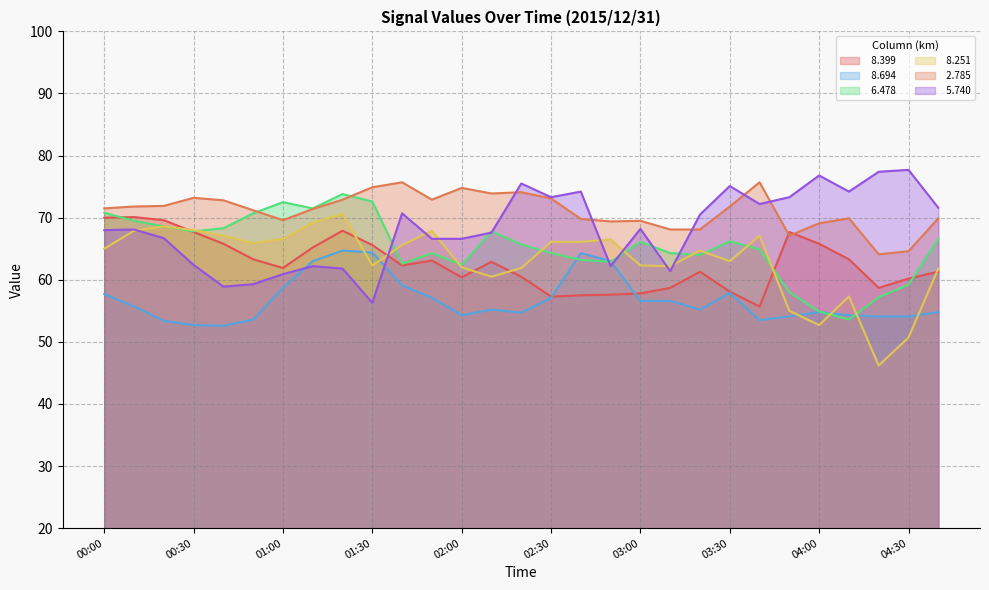

What is the highest value of the   8.251 series?

70.6